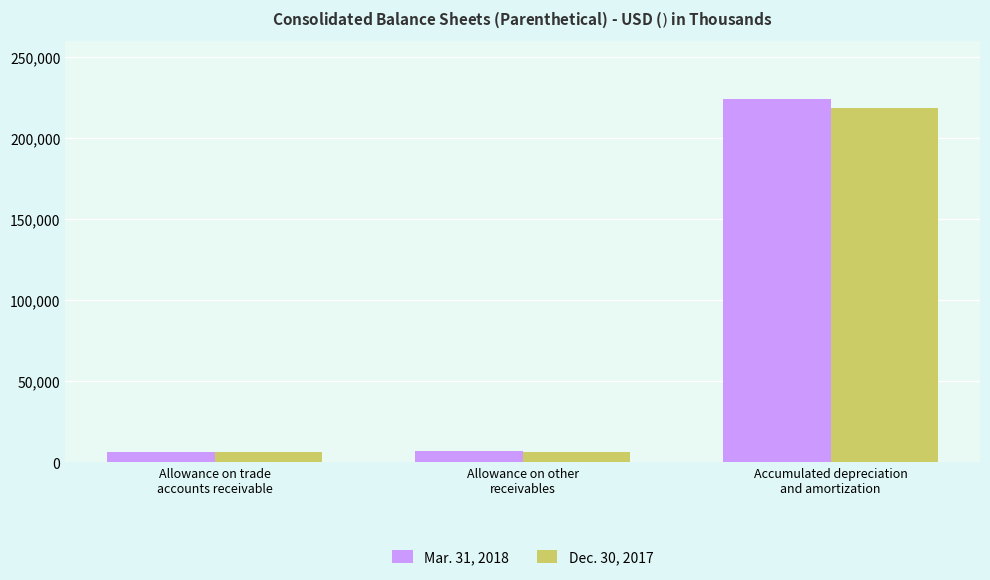

What is the sum of all Mar. 31, 2018 values?

237334